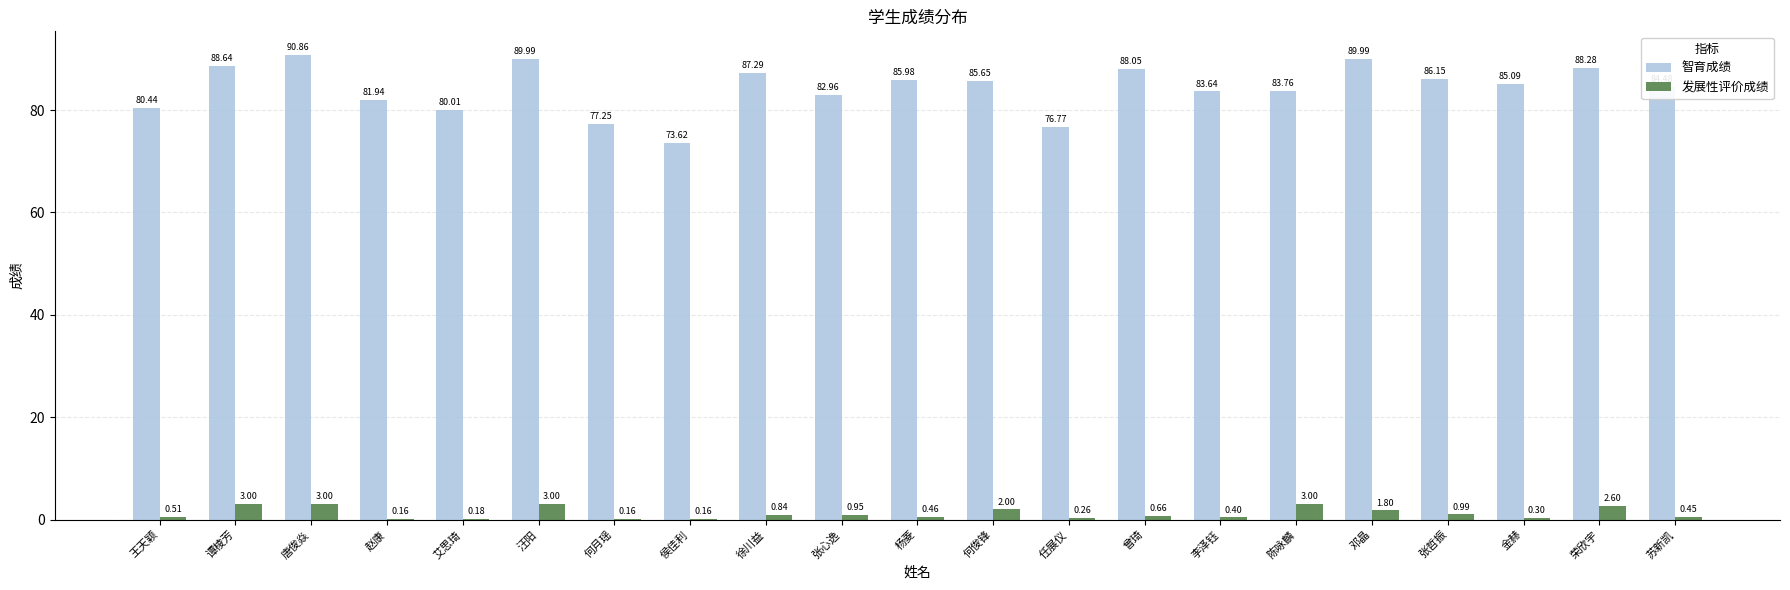

Where is 发展性评价成绩 nearest to the value 1?

张哲振